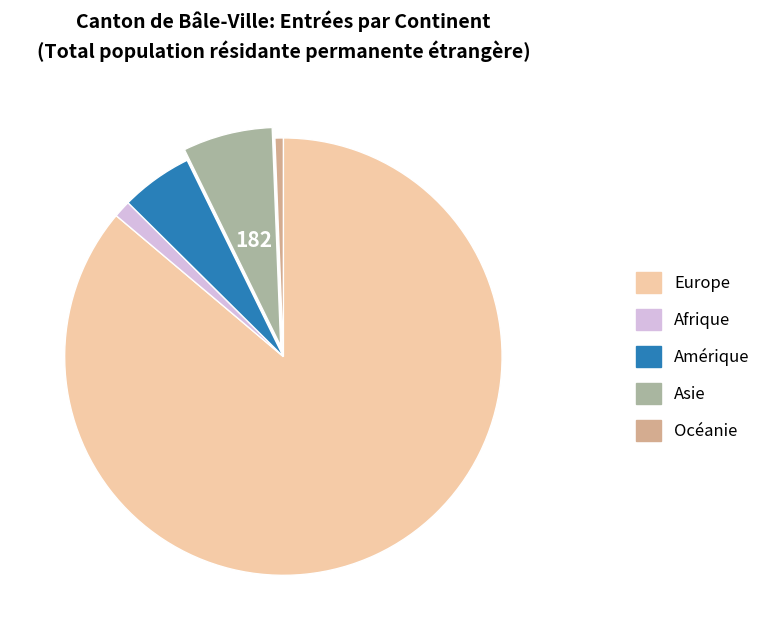

Is the sum of Amérique and Europe greater than half?

Yes